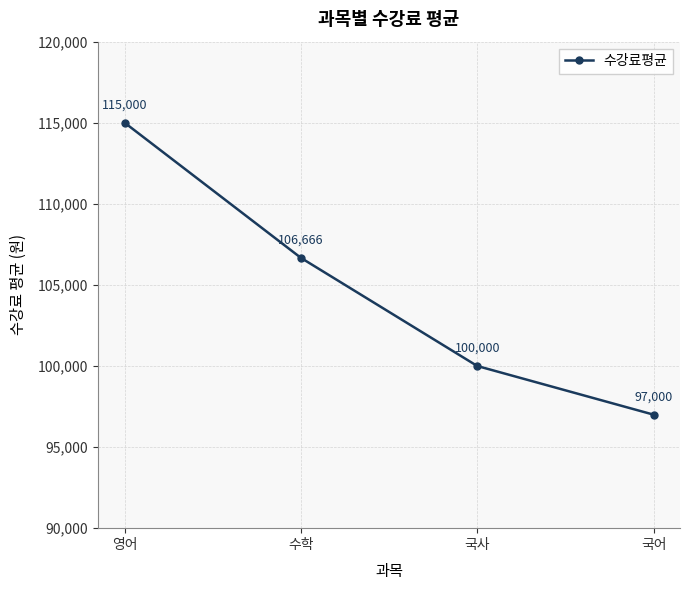

Approximately how many times larger is the value at 국어 compared to 국사?

1.0